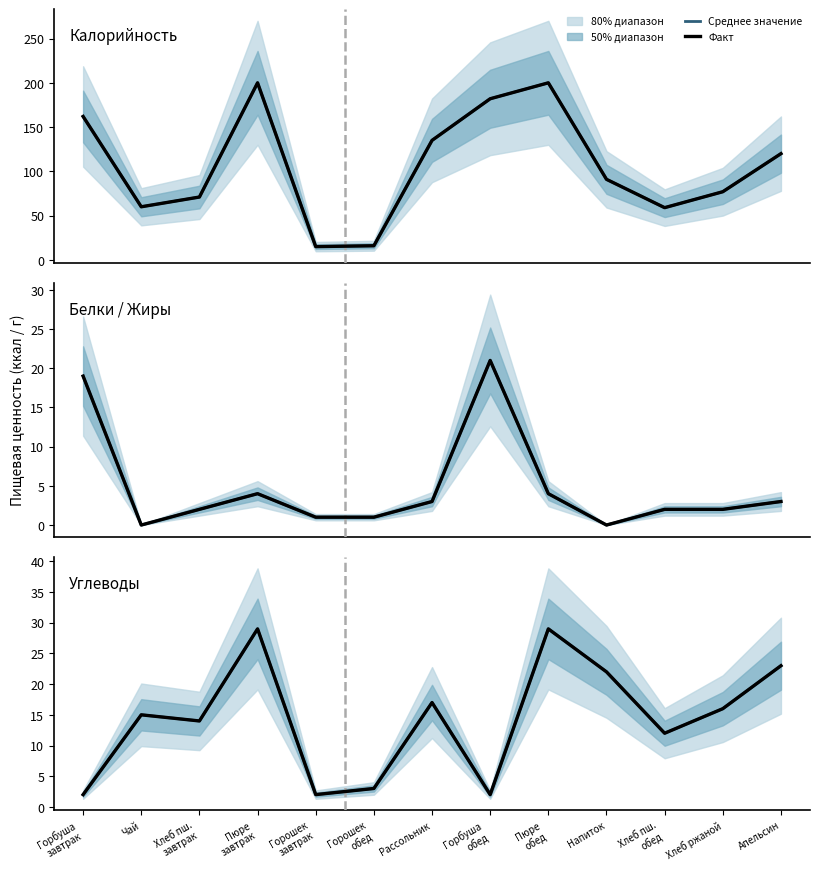

True or false: Факт has more than 0 points higher than both neighbors.

True